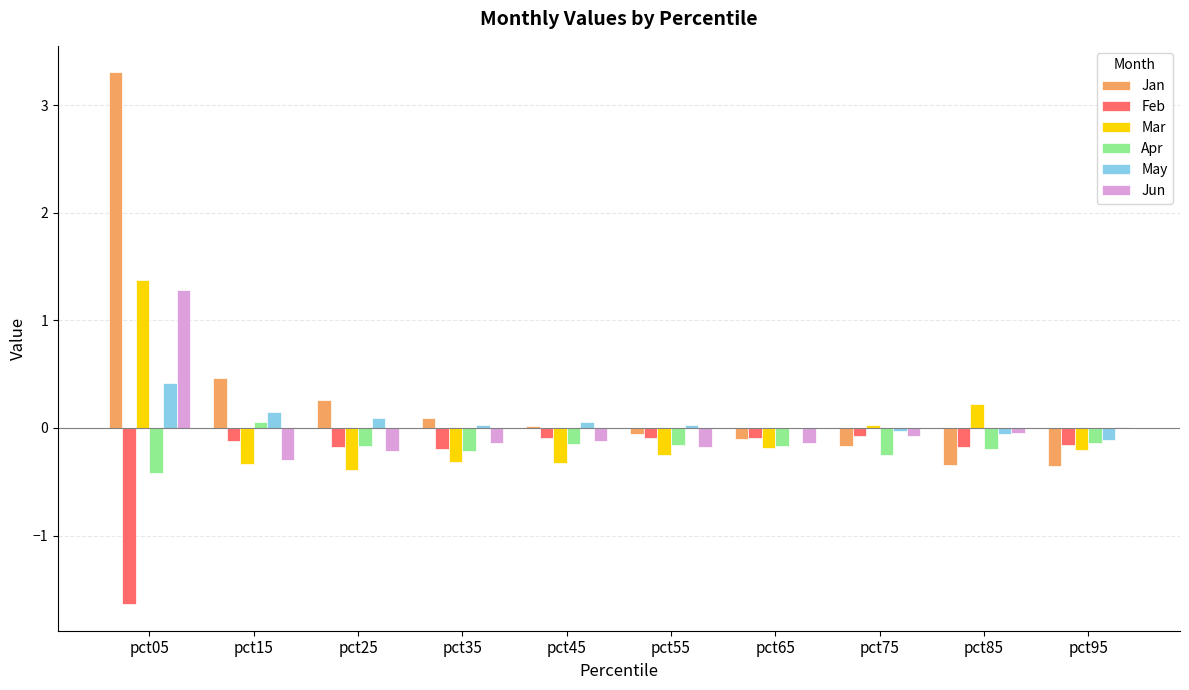

Which category has the highest value in the May series?

pct05